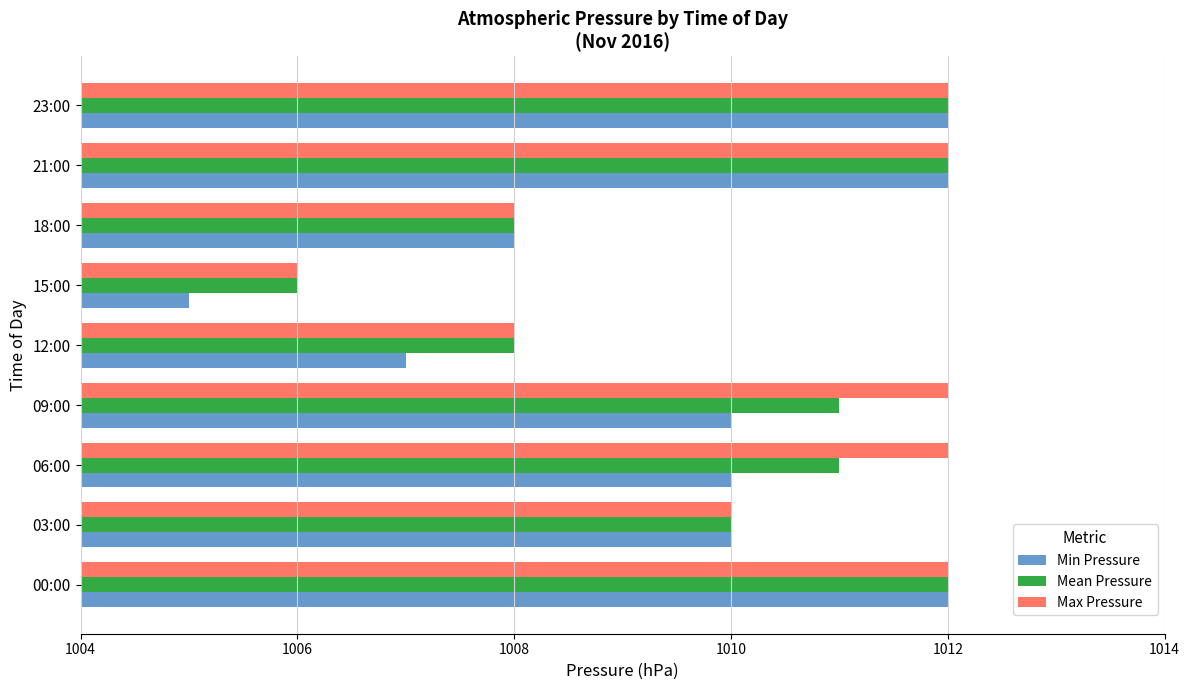

The value of Min Pressure at 12:00 is 12. True or false?

False